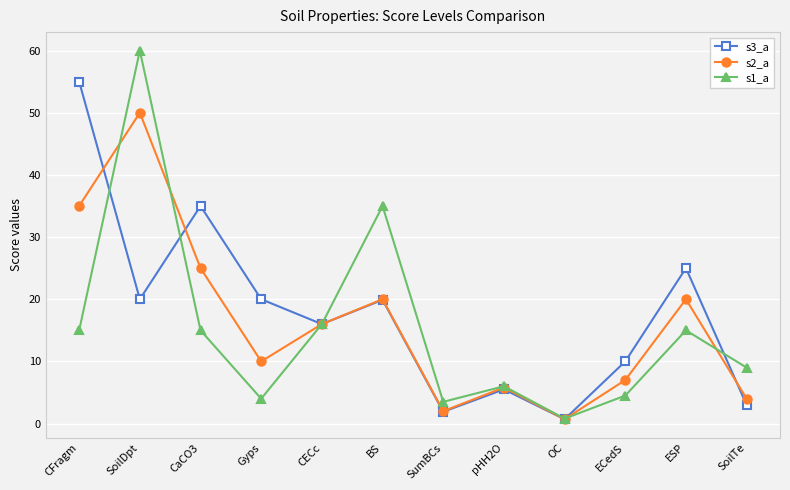

Read the s1_a value at ESP.

15.0